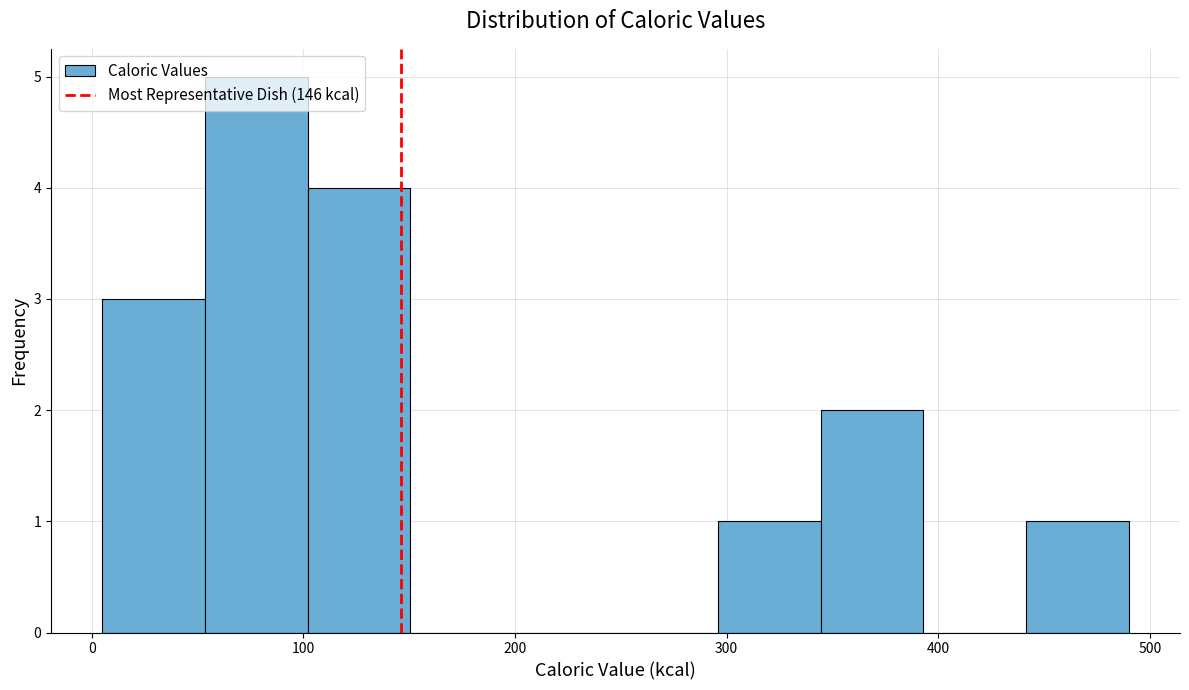

Over which range of the x-axis is the bar tallest?

50 to 100